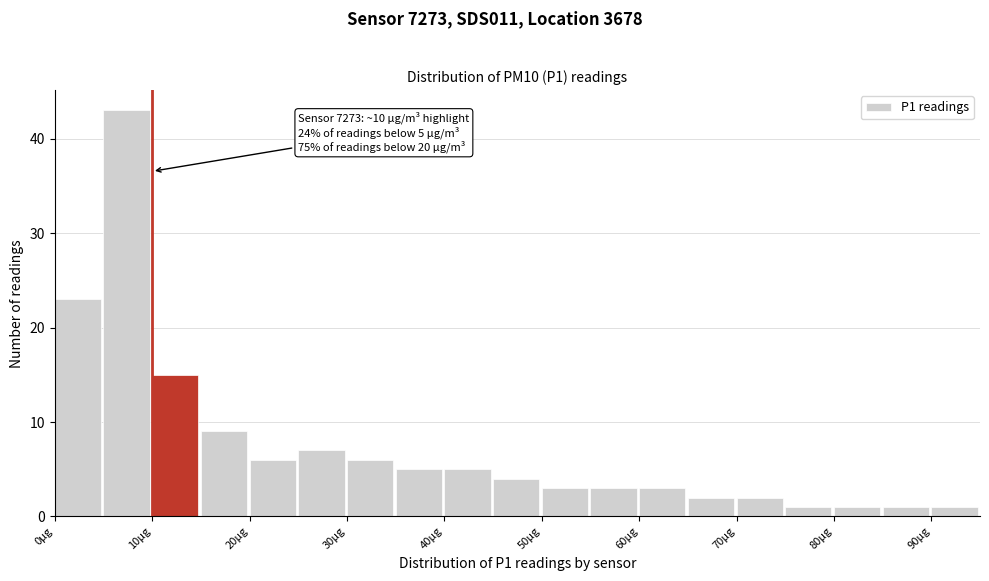

Over which range of the x-axis is the bar tallest?

5 to 10